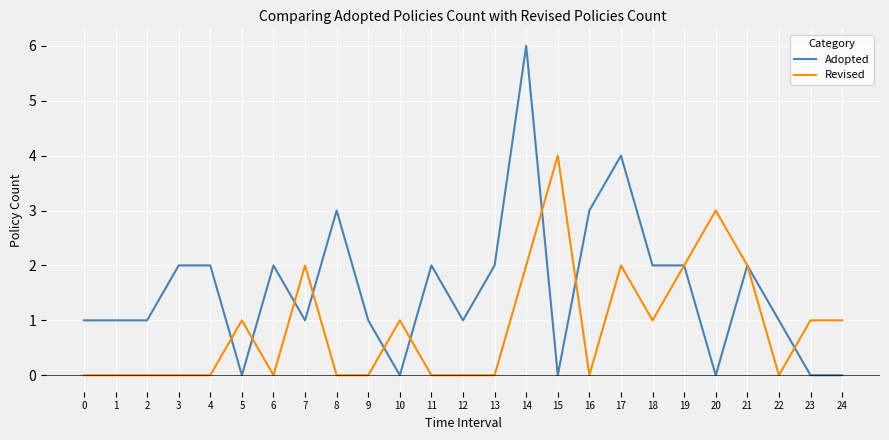

Which category has the highest value across all series?

14